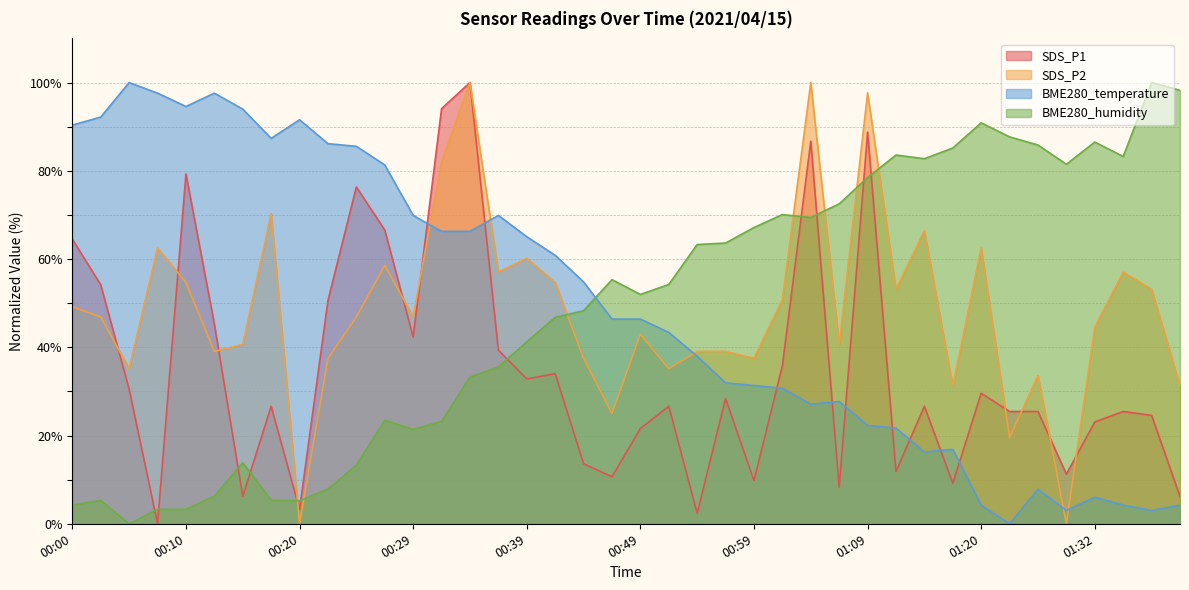

Reading left to right, what are all the values shown in this chart?

SDS_P1: 64.5	54.1	30.5	0.0	79.3	45.3	6.2	26.6	3.3	50.6	76.3	66.6	42.3	94.1	100.0	39.3	32.8	34.0	13.6	10.7	21.6	26.6	2.4	28.4	9.8	35.8	86.7	8.3	88.8	11.8	26.6	9.2	29.6	25.4	25.4	11.2	23.1	25.4	24.6	6.2
SDS_P2: 49.2	46.9	35.2	62.5	54.7	39.1	40.6	70.3	0.0	37.5	46.9	58.6	46.9	82.0	100.0	57.0	60.2	54.7	37.5	25.0	43.0	35.2	39.1	39.1	37.5	50.8	100.0	40.6	97.7	53.1	66.4	31.2	62.5	19.5	33.6	0.0	44.5	57.0	53.1	31.2
BME280_temperature: 90.4	92.2	100.0	97.6	94.6	97.6	94.0	87.3	91.6	86.1	85.5	81.3	69.9	66.3	66.3	69.9	65.1	60.8	54.8	46.4	46.4	43.4	38.0	31.9	31.3	30.7	27.1	27.7	22.3	21.7	16.3	16.9	4.2	0.0	7.8	3.0	6.0	4.2	3.0	4.2
BME280_humidity: 4.3	5.3	0.0	3.3	3.3	6.3	13.8	5.4	5.2	7.9	13.3	23.5	21.4	23.2	33.3	35.5	41.2	46.8	48.3	55.3	52.0	54.2	63.3	63.6	67.1	70.1	69.4	72.5	78.5	83.6	82.7	85.2	90.9	87.7	85.8	81.5	86.5	83.2	100.0	98.2